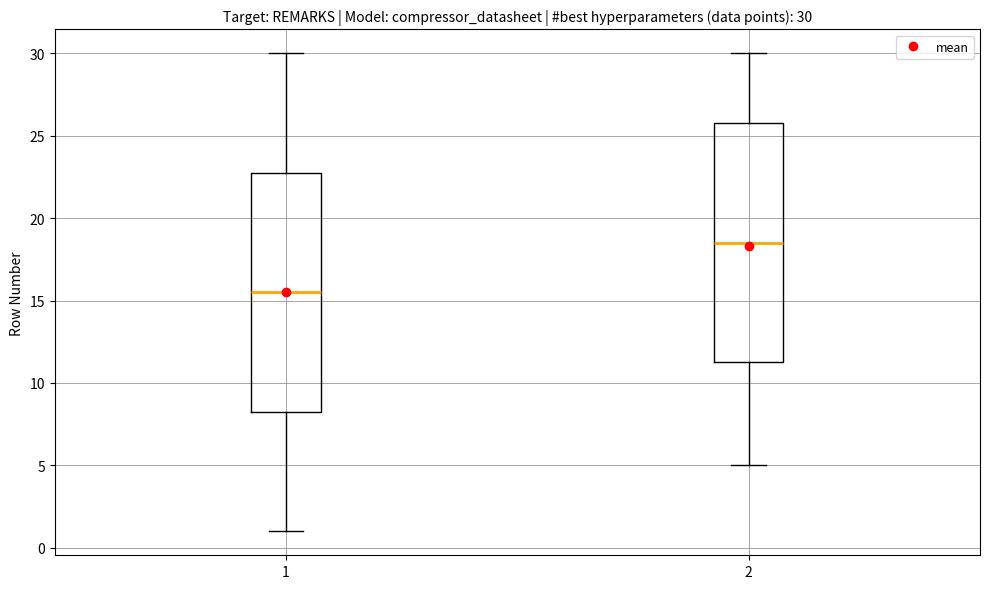

Which box's median line is the lowest?

1